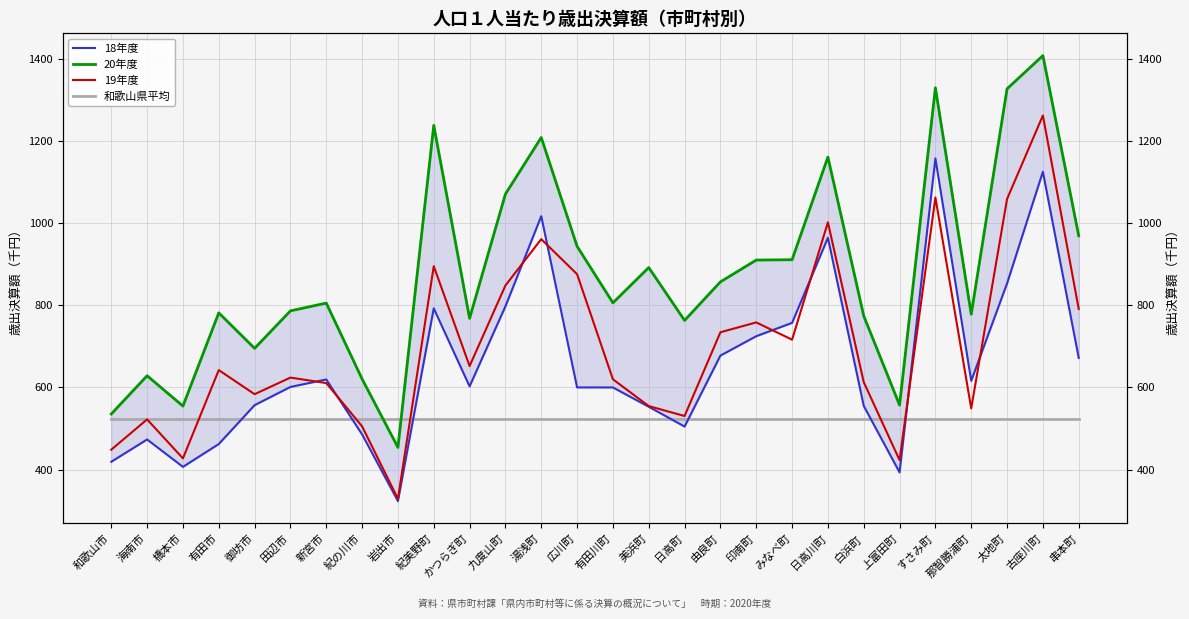

Between 有田市 and 紀の川市, which is larger?

紀の川市